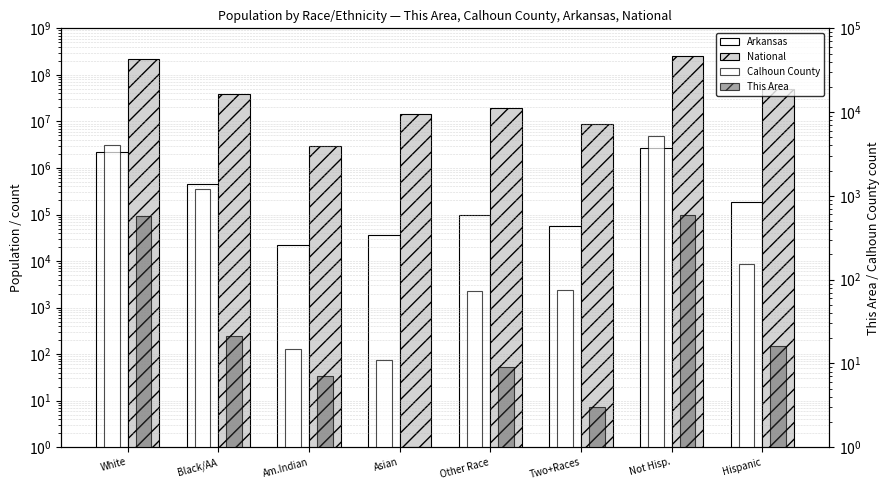

What is the maximum value shown in the chart?

258267944